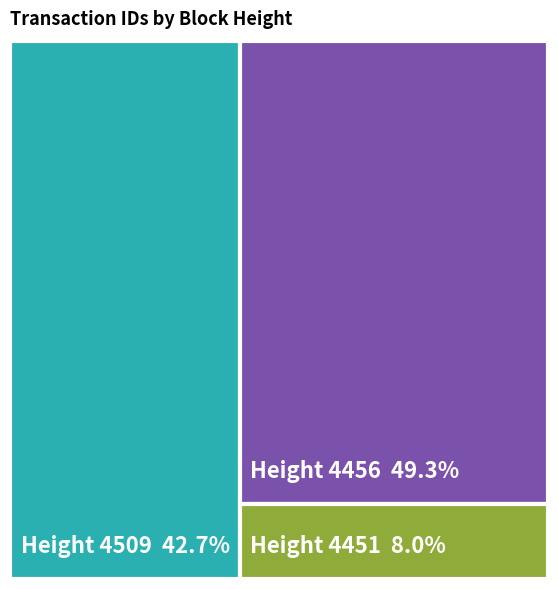

How many slices are in this pie chart?

3